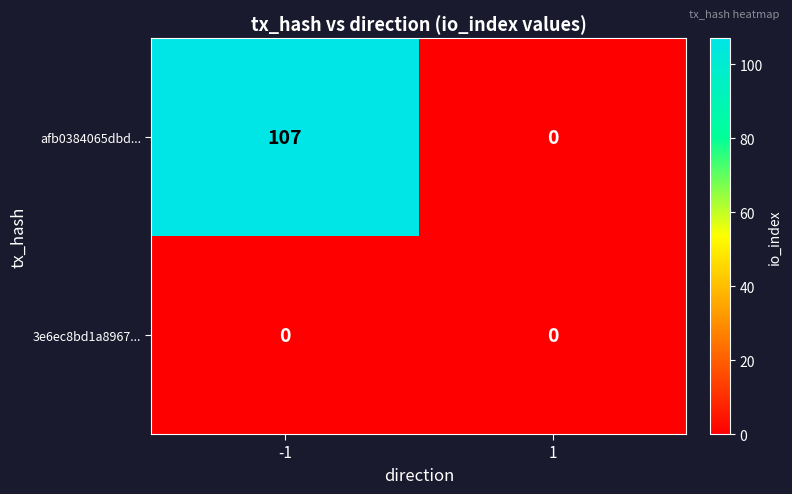

Reading right to left, transcribe all the data shown in this chart.

afb0384065dbd...: 1=0	-1=107
3e6ec8bd1a8967...: 1=0	-1=0